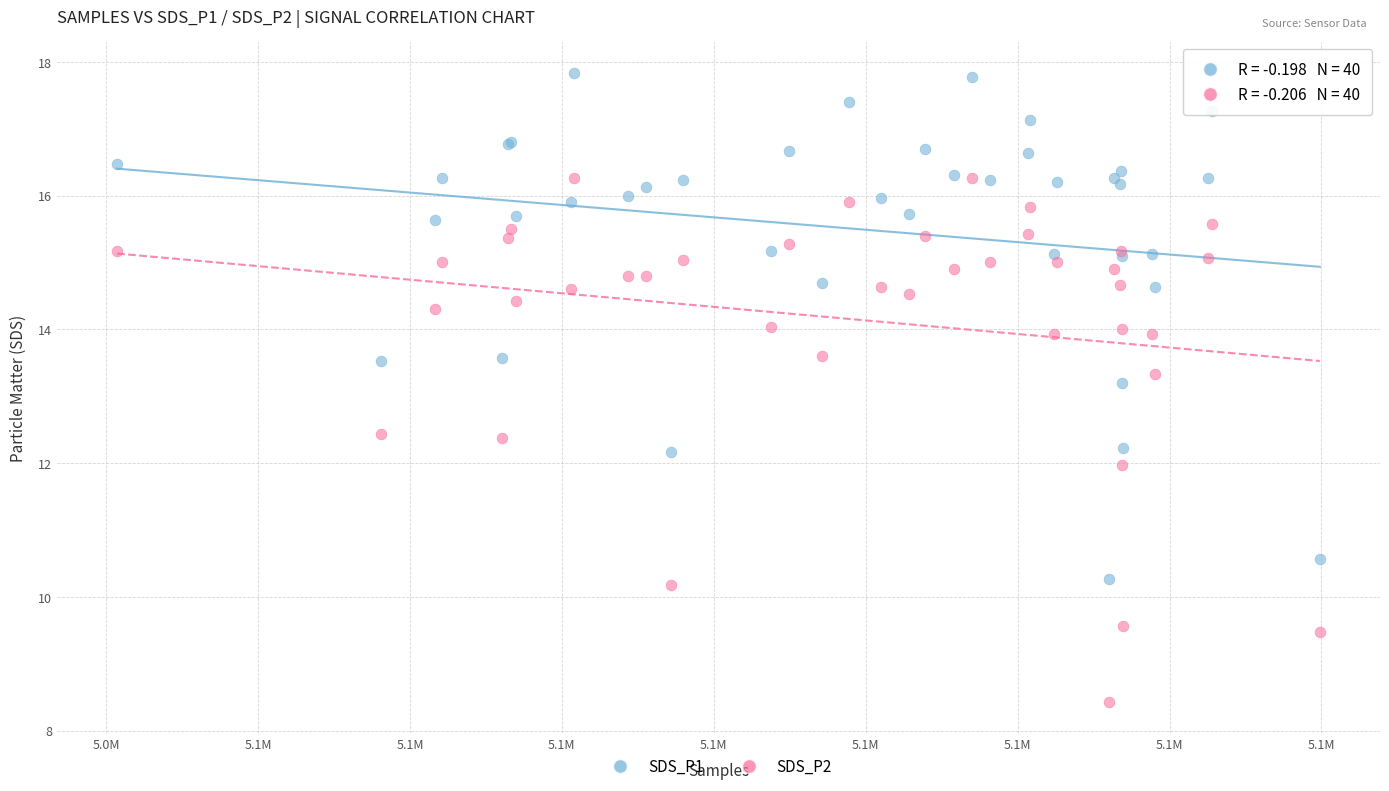

Across all series, what Y value is closest to 13?

13.2